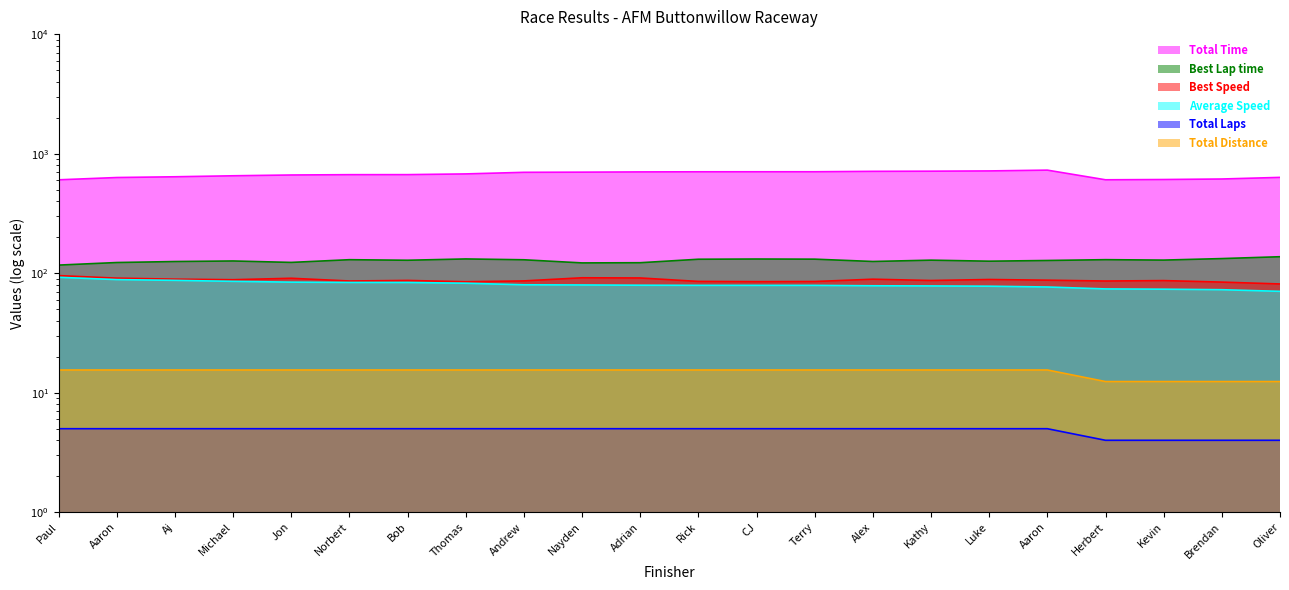

What is the value of the Average Speed point at the 19th from the left?

73.9